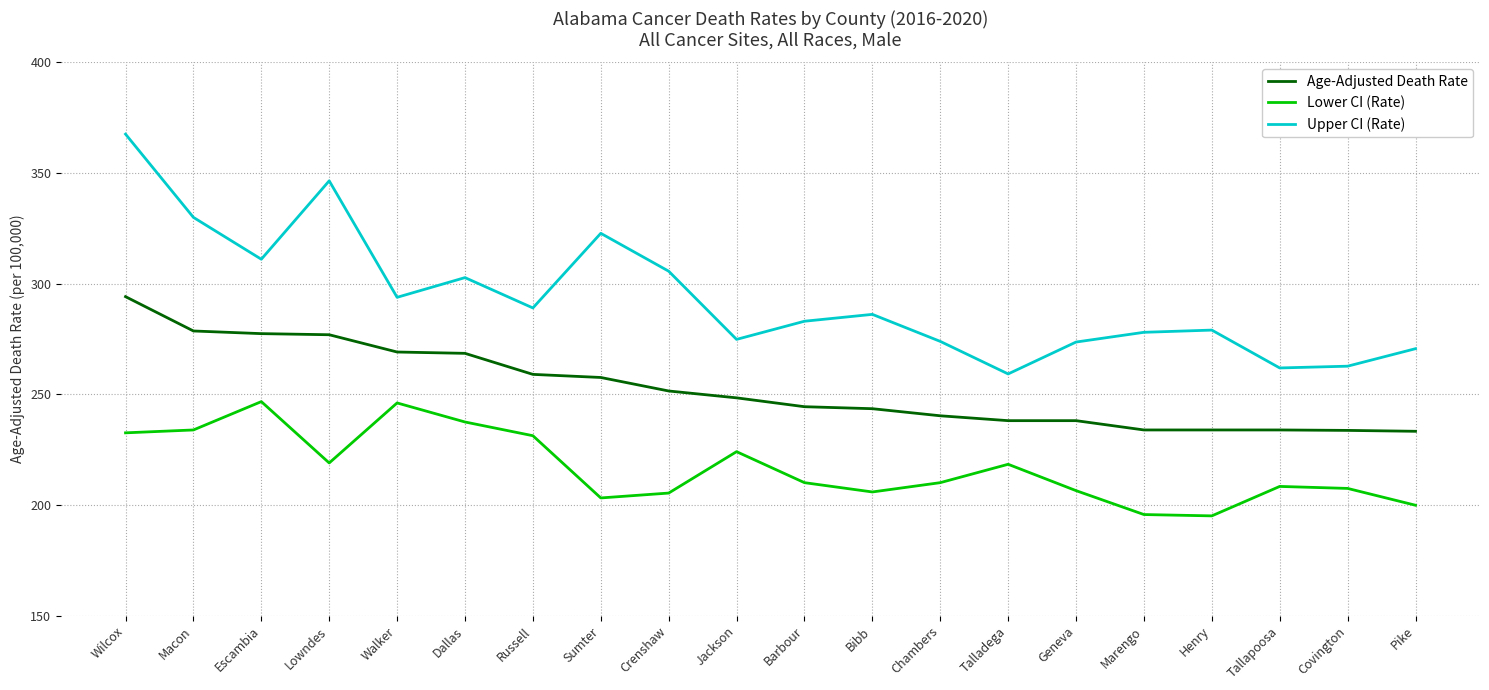

What position from the left is Bibb?

12